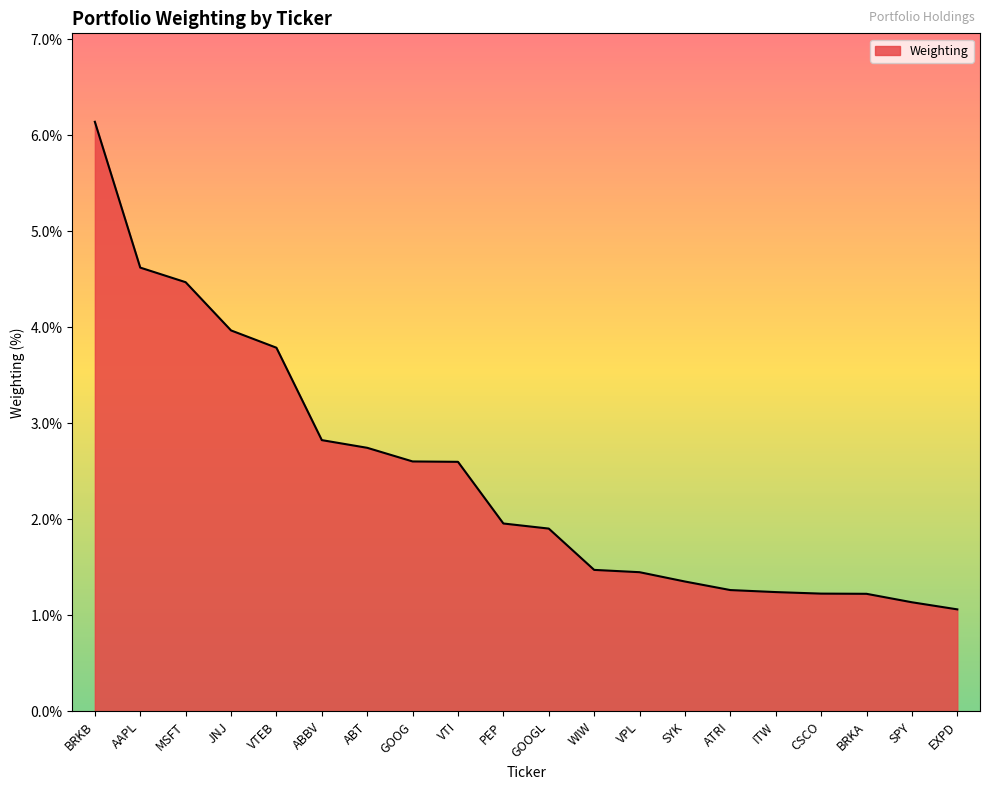

True or false: the data shows 3.8 at VTEB.

True